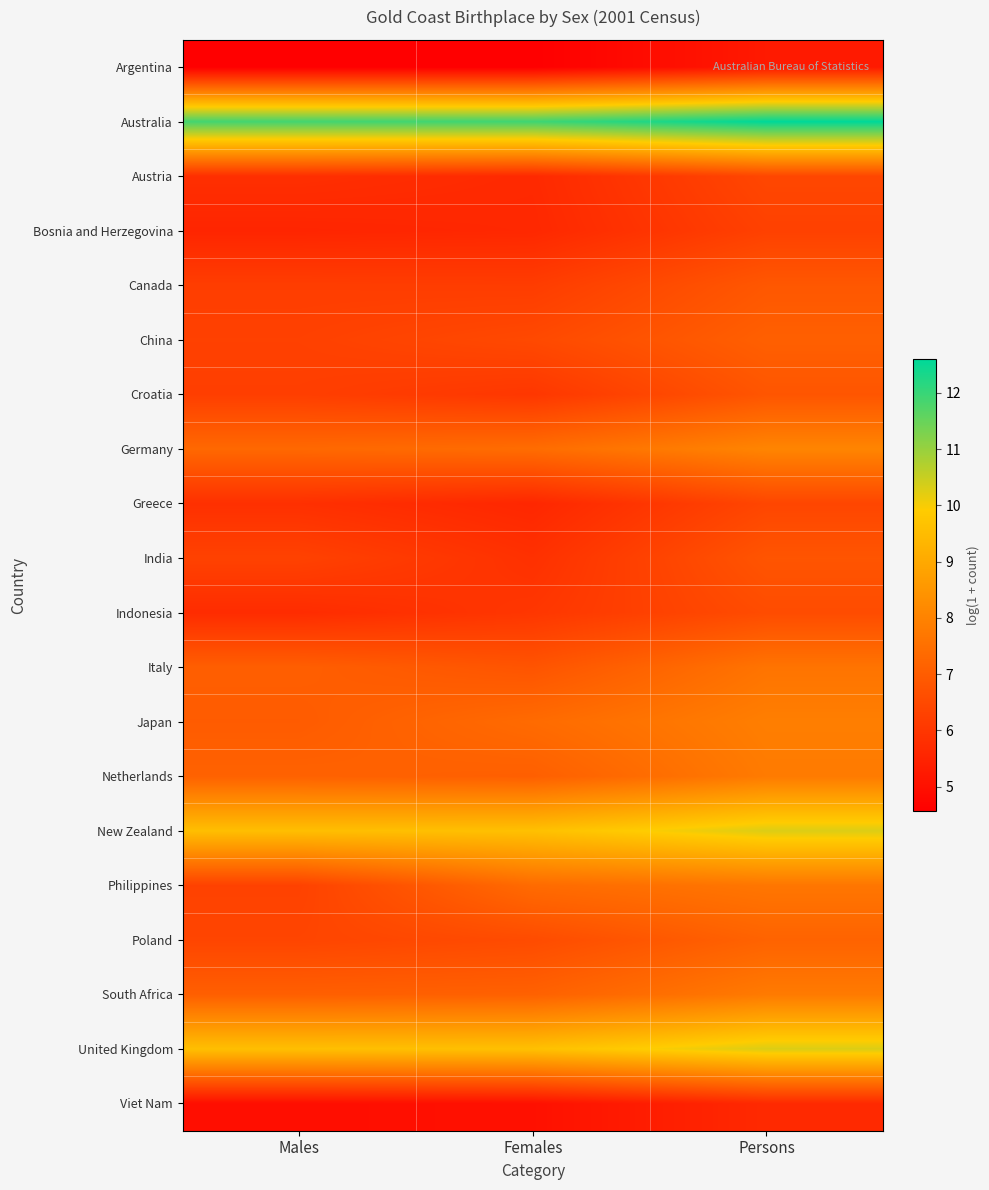

Reading left to right, list all the values displayed in this chart.

Argentina: Males=4.6	Females=4.6	Persons=5.3
Australia: Males=11.9	Females=11.9	Persons=12.6
Austria: Males=5.8	Females=5.7	Persons=6.4
Bosnia and Herzegovina: Males=5.6	Females=5.6	Persons=6.3
Canada: Males=6.2	Females=6.2	Persons=6.9
China: Males=6.3	Females=6.5	Persons=7.1
Croatia: Males=6.2	Females=6.0	Persons=6.8
Germany: Males=7.3	Females=7.4	Persons=8.1
Greece: Males=5.8	Females=5.6	Persons=6.4
India: Males=6.3	Females=5.9	Persons=6.8
Indonesia: Males=5.7	Females=6.0	Persons=6.6
Italy: Males=7.1	Females=6.8	Persons=7.6
Japan: Males=7.0	Females=7.4	Persons=7.9
Netherlands: Males=7.1	Females=7.1	Persons=7.8
New Zealand: Males=9.6	Females=9.6	Persons=10.3
Philippines: Males=6.3	Females=7.4	Persons=7.7
Poland: Males=6.4	Females=6.6	Persons=7.2
South Africa: Males=7.1	Females=7.1	Persons=7.8
United Kingdom: Males=9.6	Females=9.6	Persons=10.3
Viet Nam: Males=5.0	Females=5.0	Persons=5.7